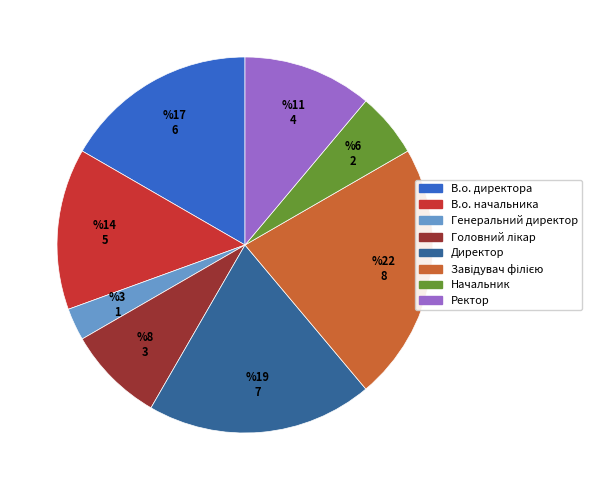

Does В.о. начальника represent more than half of the total?

No